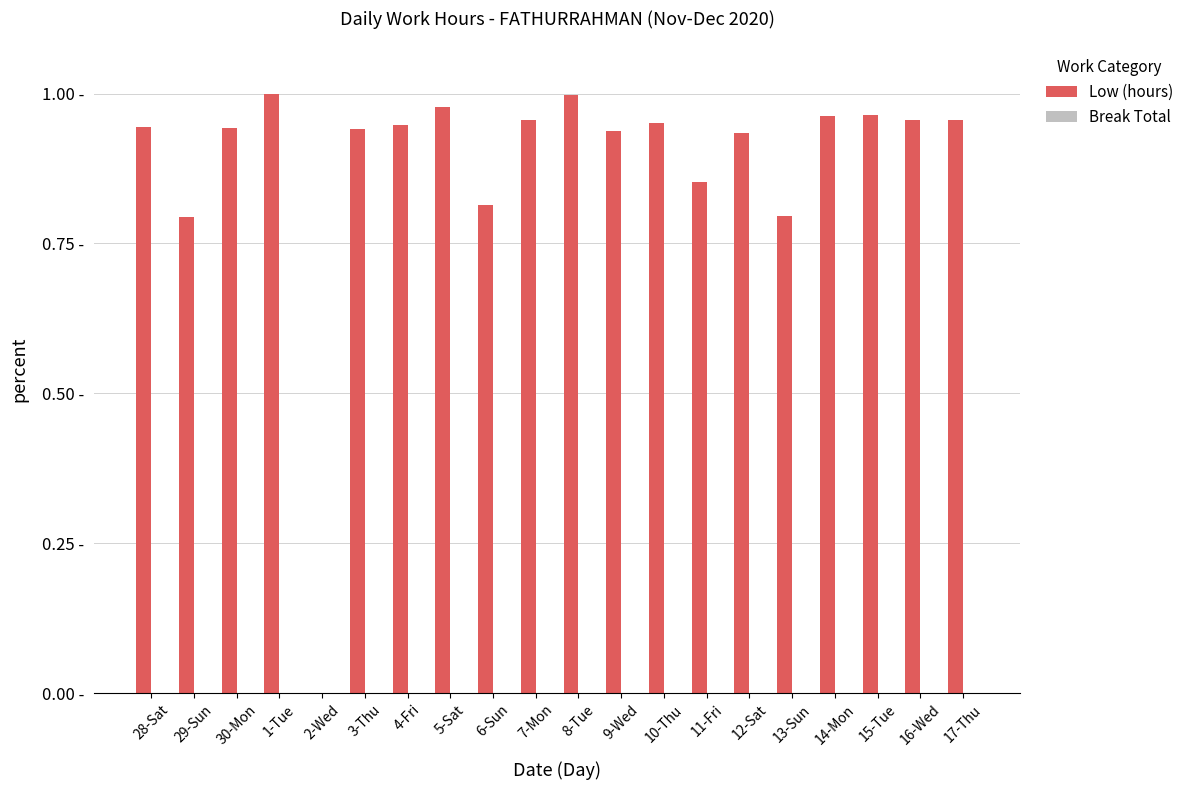

Reading left to right, list all the values displayed in this chart.

Low (hours): 0.9	0.8	0.9	1.0	0.0	0.9	0.9	1.0	0.8	1.0	1.0	0.9	1.0	0.9	0.9	0.8	1.0	1.0	1.0	1.0
Break Total: 0.0	0.0	0.0	0.0	0.0	0.0	0.0	0.0	0.0	0.0	0.0	0.0	0.0	0.0	0.0	0.0	0.0	0.0	0.0	0.0